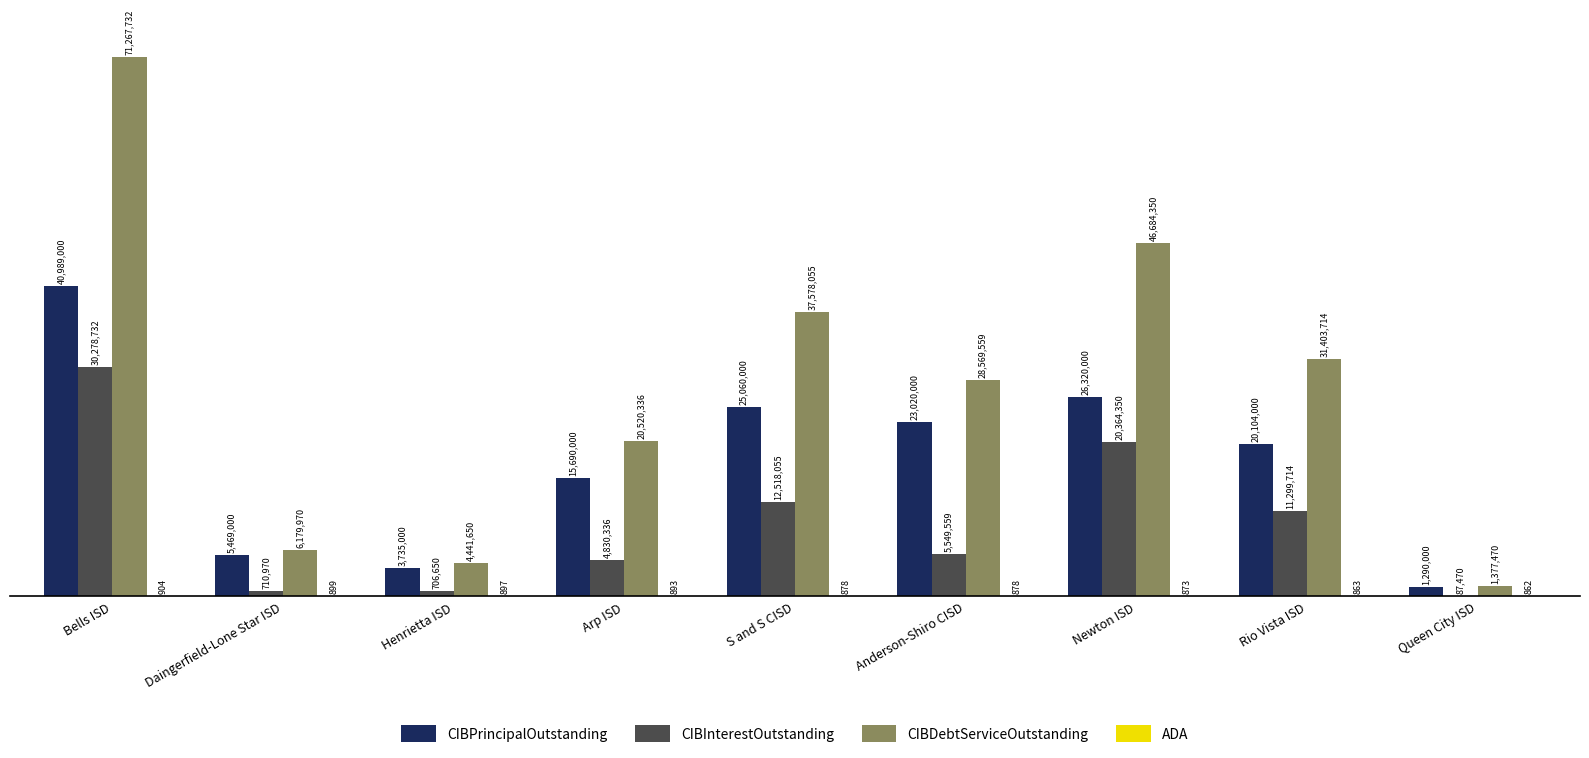

List the series in order of their peak value, highest first.

CIBDebtServiceOutstanding, CIBPrincipalOutstanding, CIBInterestOutstanding, ADA